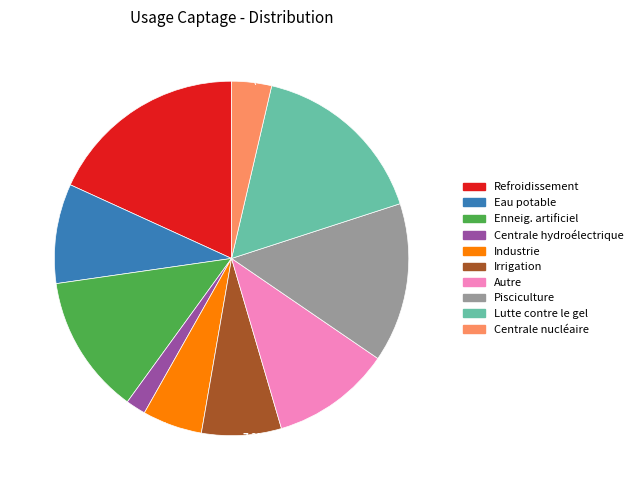

What is the ratio of the value at Pisciculture to the value at Irrigation?

2.0